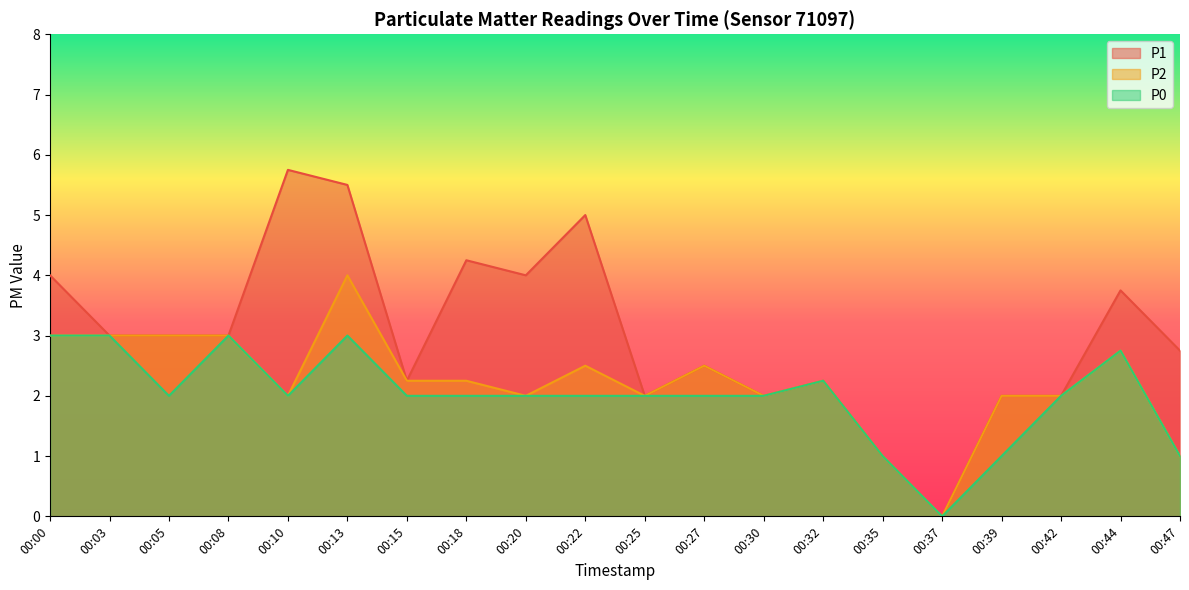

At which category does the chart reach its peak across all series?

00:10